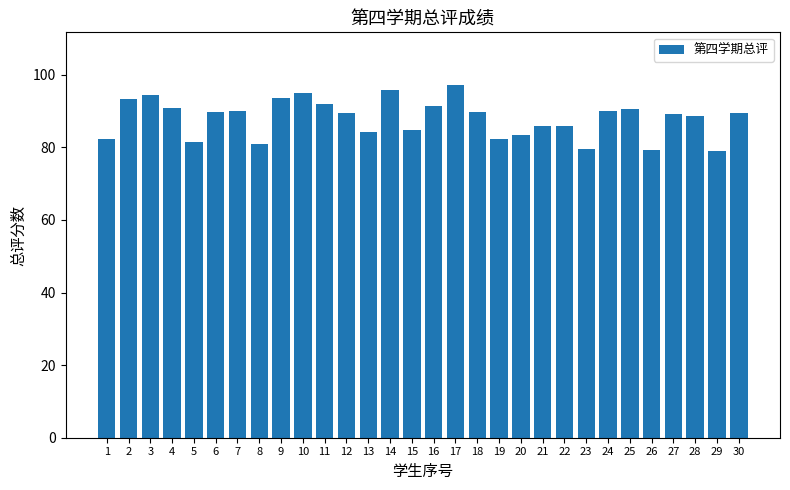

The chart shows a value of 33.2 at 6. True or false?

False